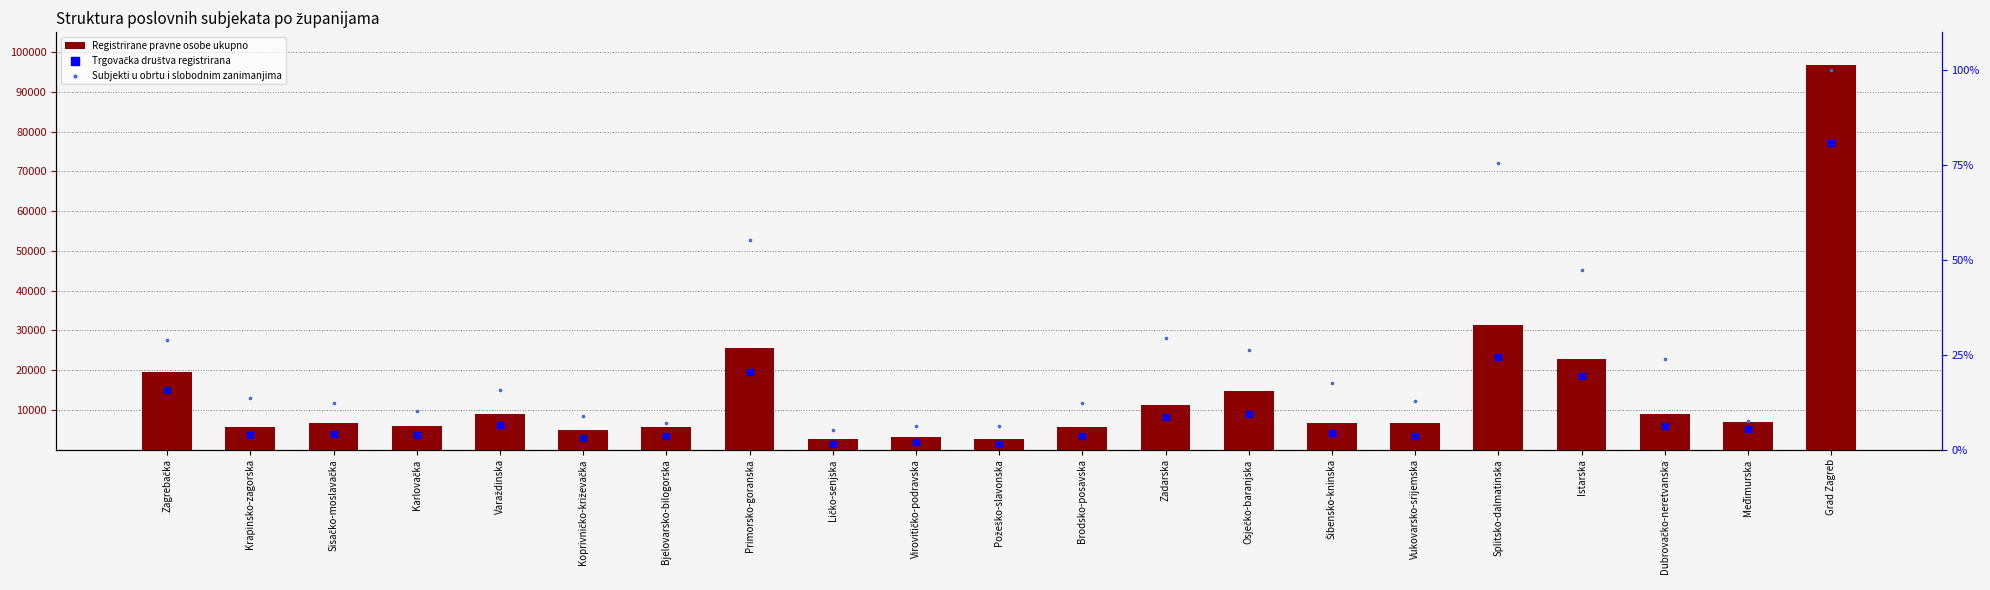

Which series has the largest total across all categories?

Registrirane pravne osobe ukupno